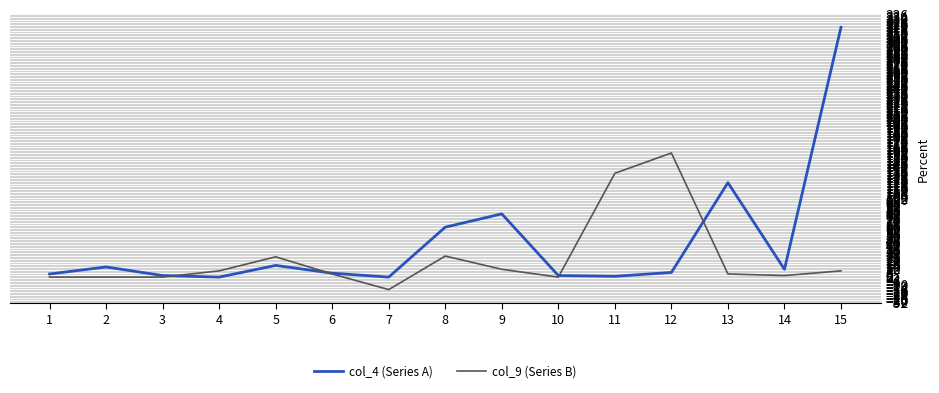

At which category is the sum across all series the highest?

15